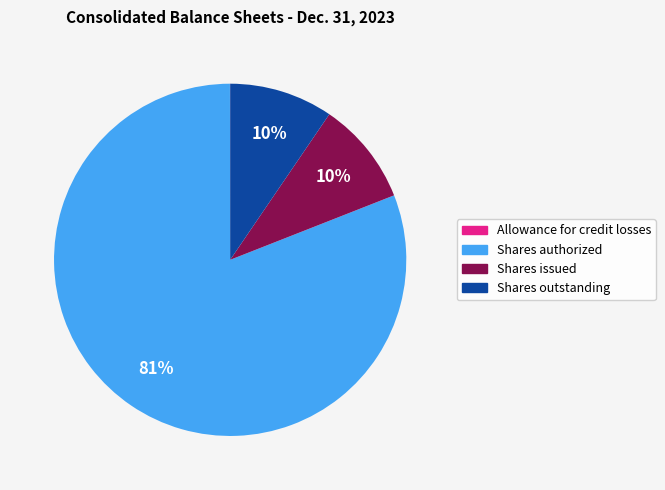

Is there any slice that represents more than half of the pie?

Yes